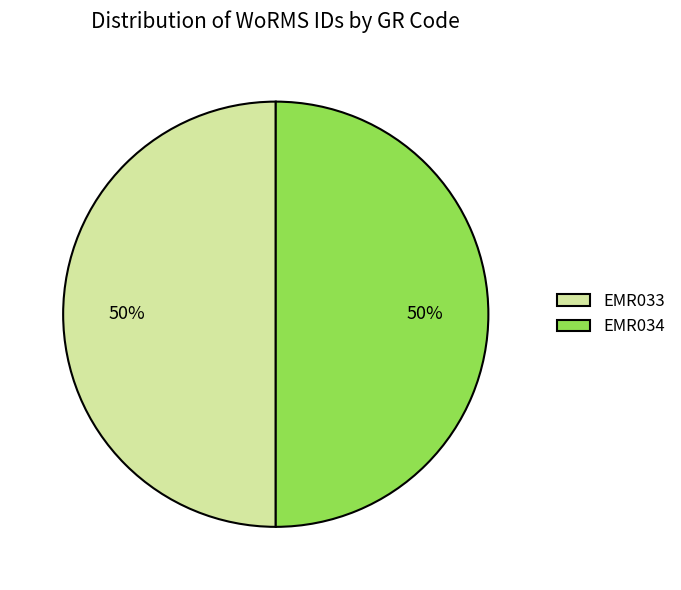

Do EMR033 and EMR034 together represent more than half of the pie?

Yes